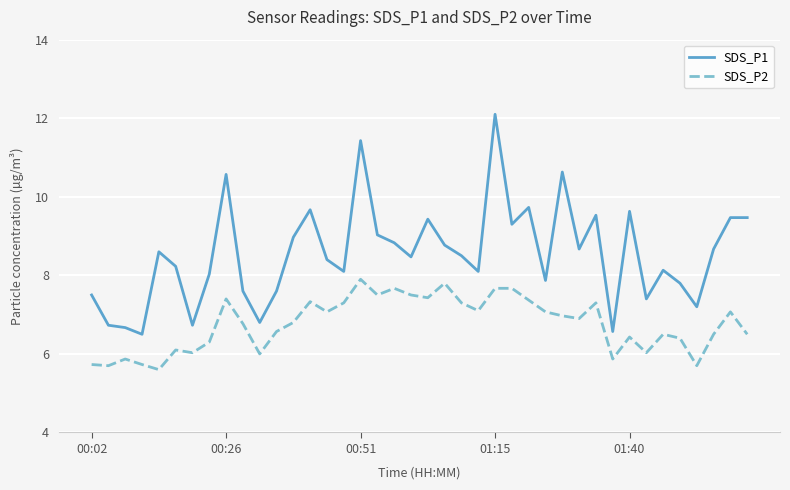

Which series has the largest total across all categories?

SDS_P1